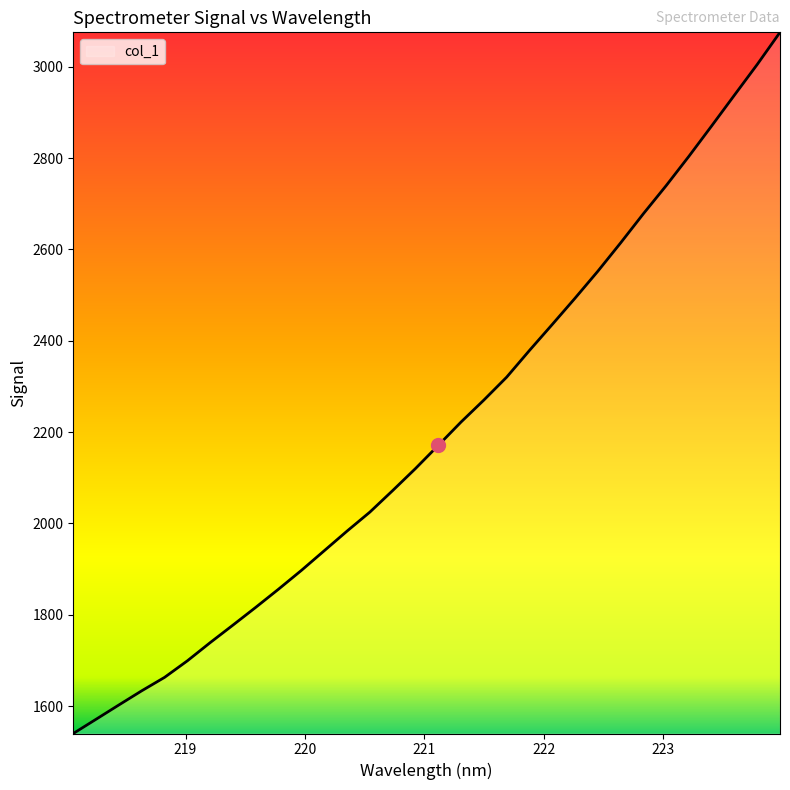

What is the difference between the maximum and minimum values?

1535.1